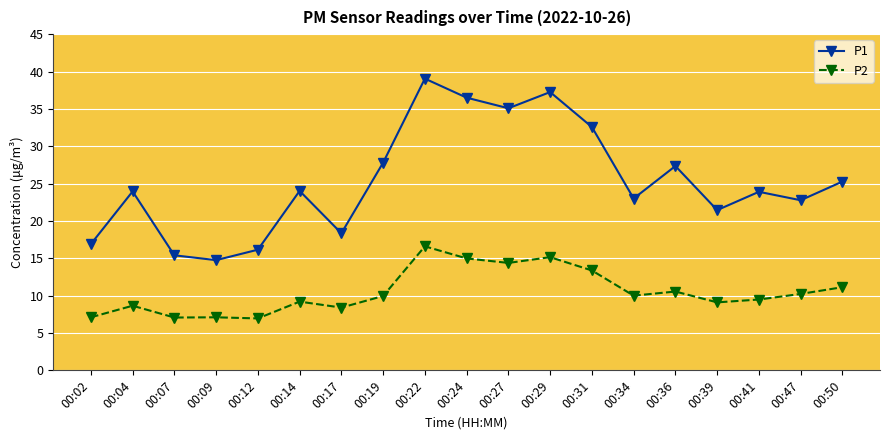

Rank the series at 00:41 from lowest to highest value.

P2, P1